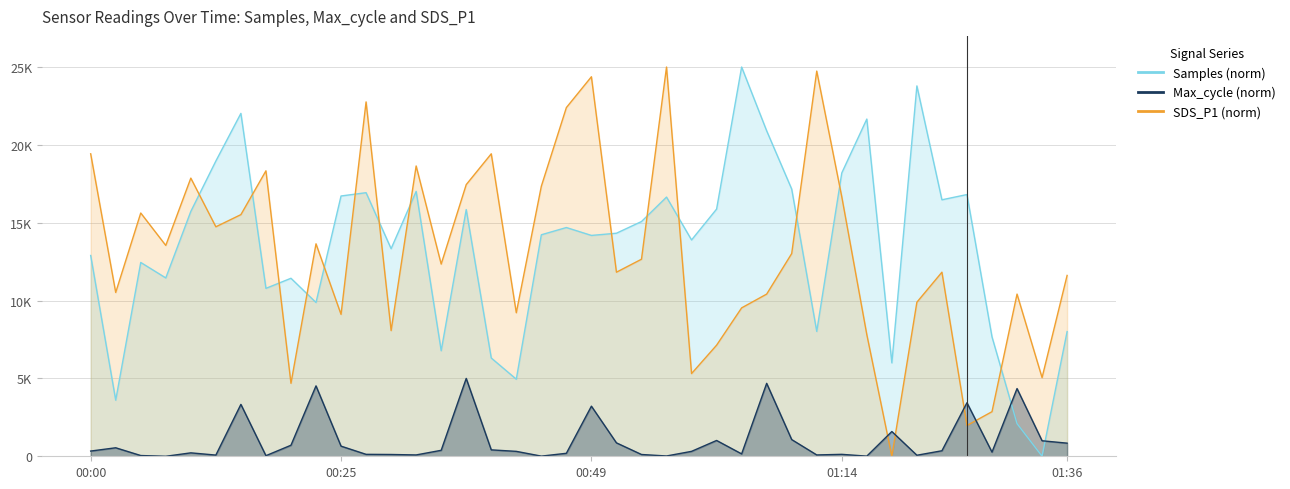

What is the average value of the Max_cycle series?

1017.5